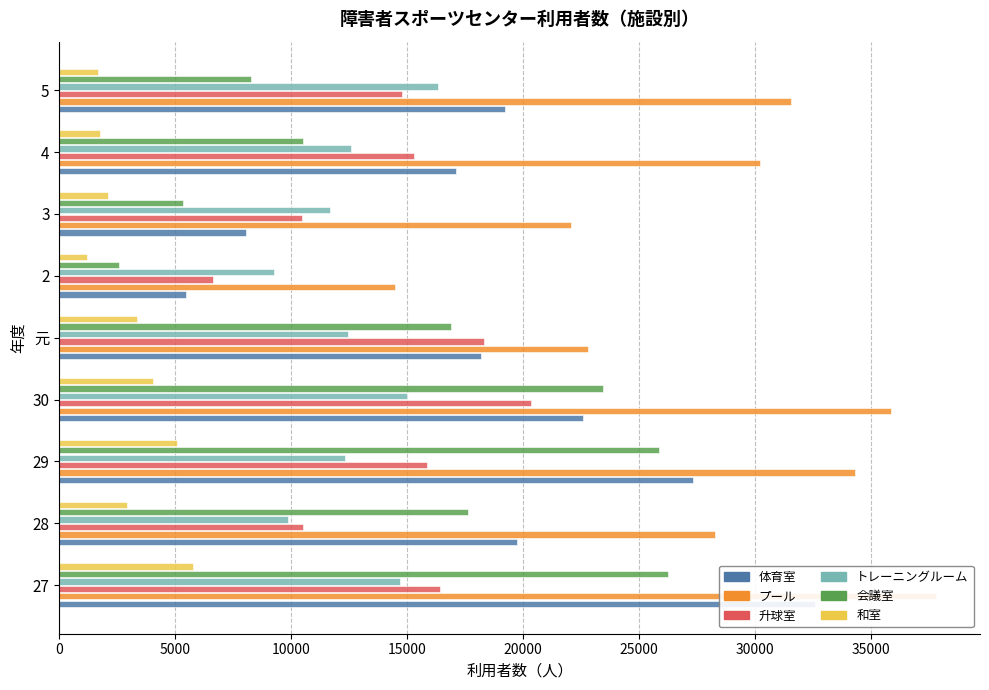

What is the maximum value for 升球室?

20348